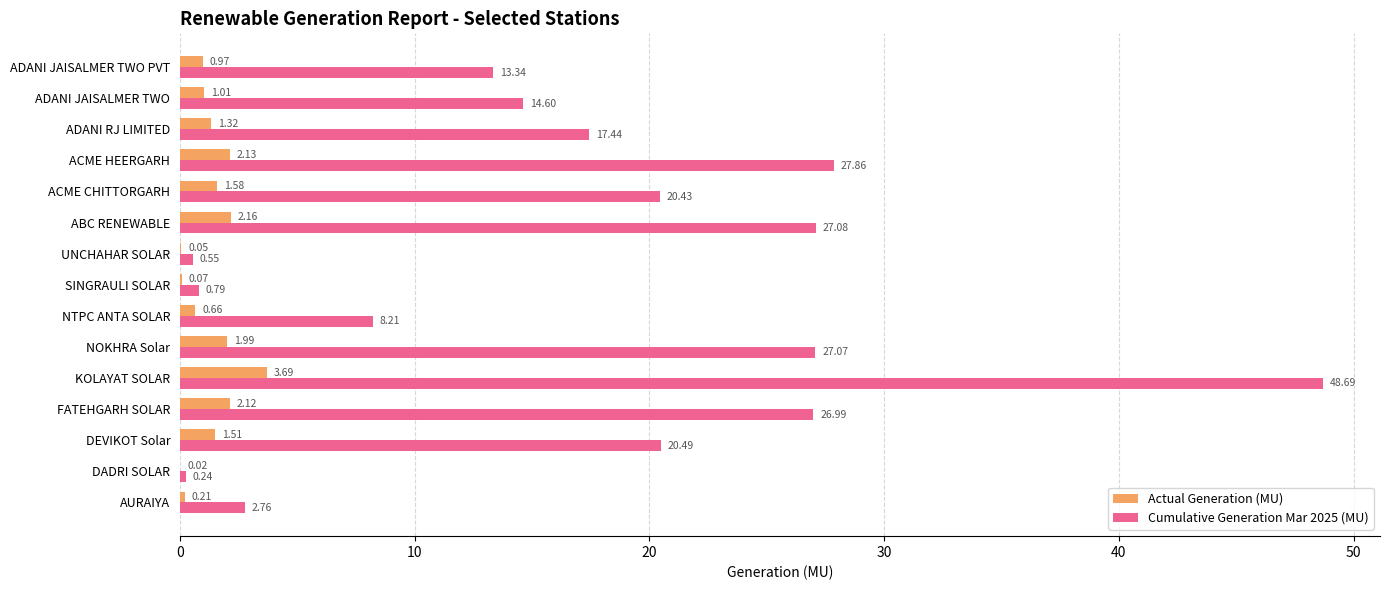

At which category is the sum across all series the highest?

KOLAYAT SOLAR